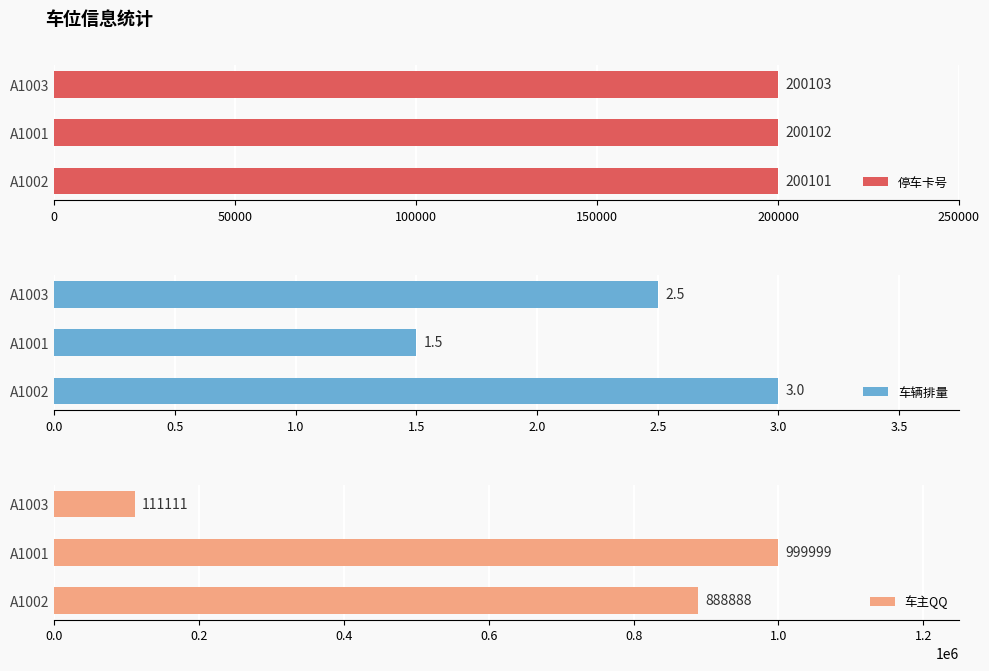

List the series in order of their peak value, lowest first.

车辆排量, 停车卡号, 车主QQ